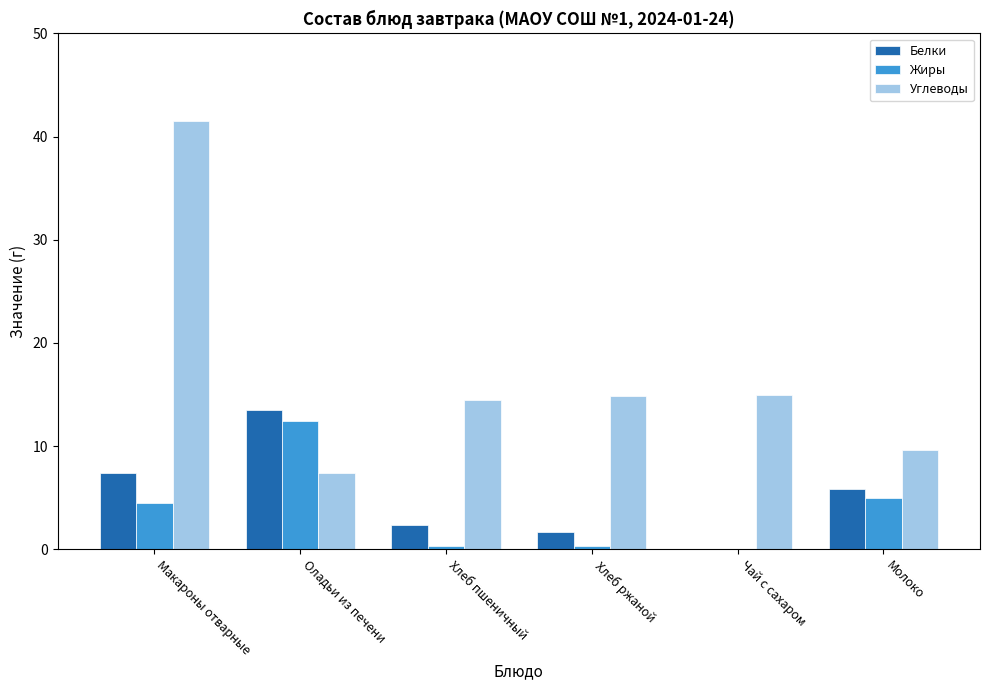

Are the bars grouped side by side (vs. stacked)?

Yes